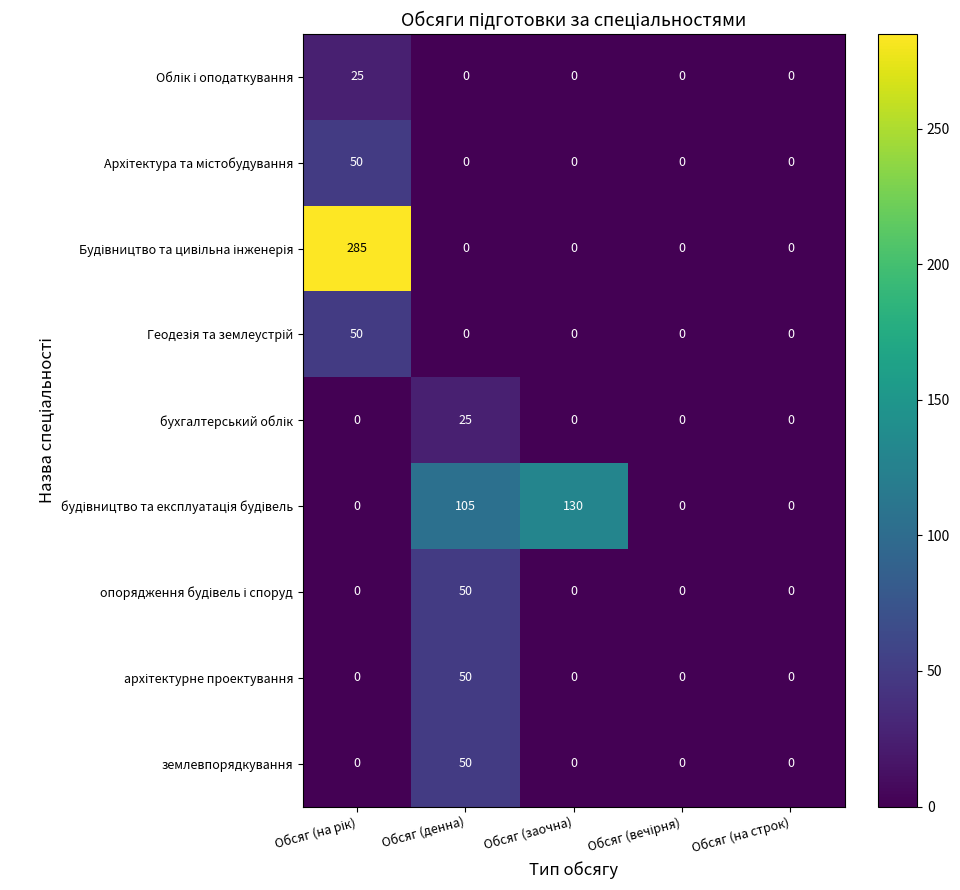

At how many categories does at least one series exceed 94?

3